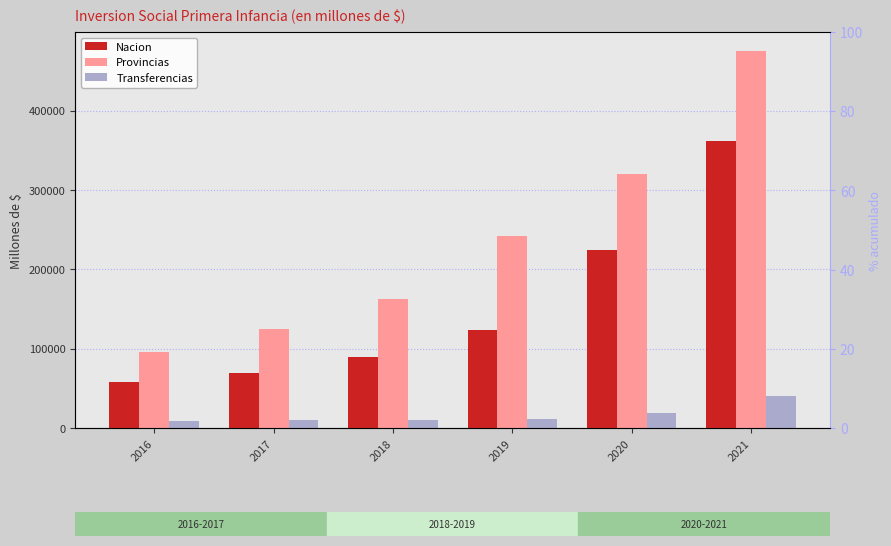

At which label does Transferencias reach its minimum?

2016